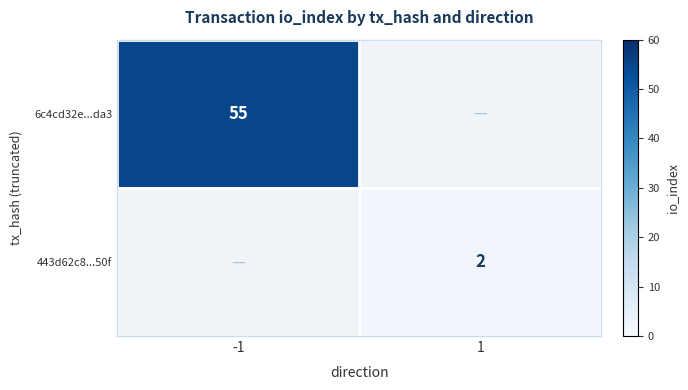

True or false: 6c4cd32e...da3 has a value of 55 at -1.

True